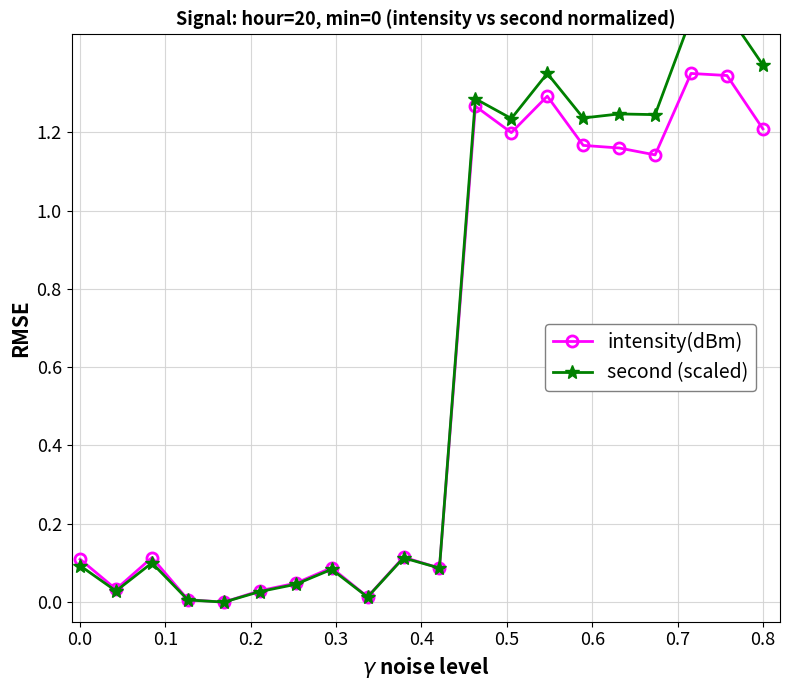

Reading left to right, transcribe all the data shown in this chart.

intensity(dBm): 0.1	0.0	0.1	0.0	0.0	0.0	0.0	0.1	0.0	0.1	0.1	1.3	1.2	1.3	1.2	1.2	1.1	1.4	1.3	1.2
second (scaled): 0.1	0.0	0.1	0.0	0.0	0.0	0.0	0.1	0.0	0.1	0.1	1.3	1.2	1.4	1.2	1.2	1.2	1.5	1.5	1.4